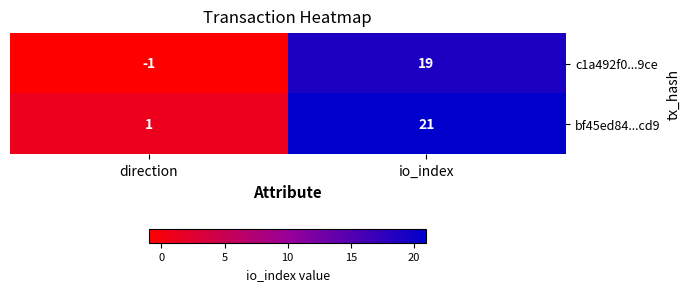

Reading right to left, list all the values displayed in this chart.

c1a492f0...9ce: 19	-1
bf45ed84...cd9: 21	1